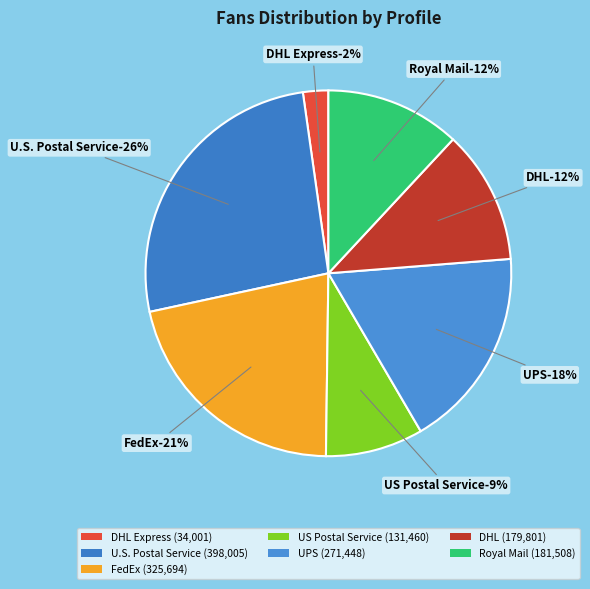

What is the smallest slice in the pie chart?

DHL Express